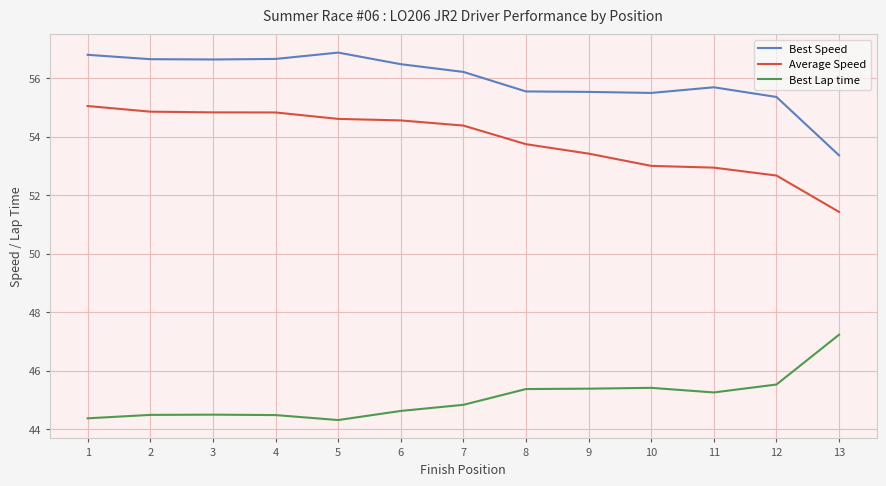

What is the difference between the maximum and minimum values in the Best Lap time series?

2.9